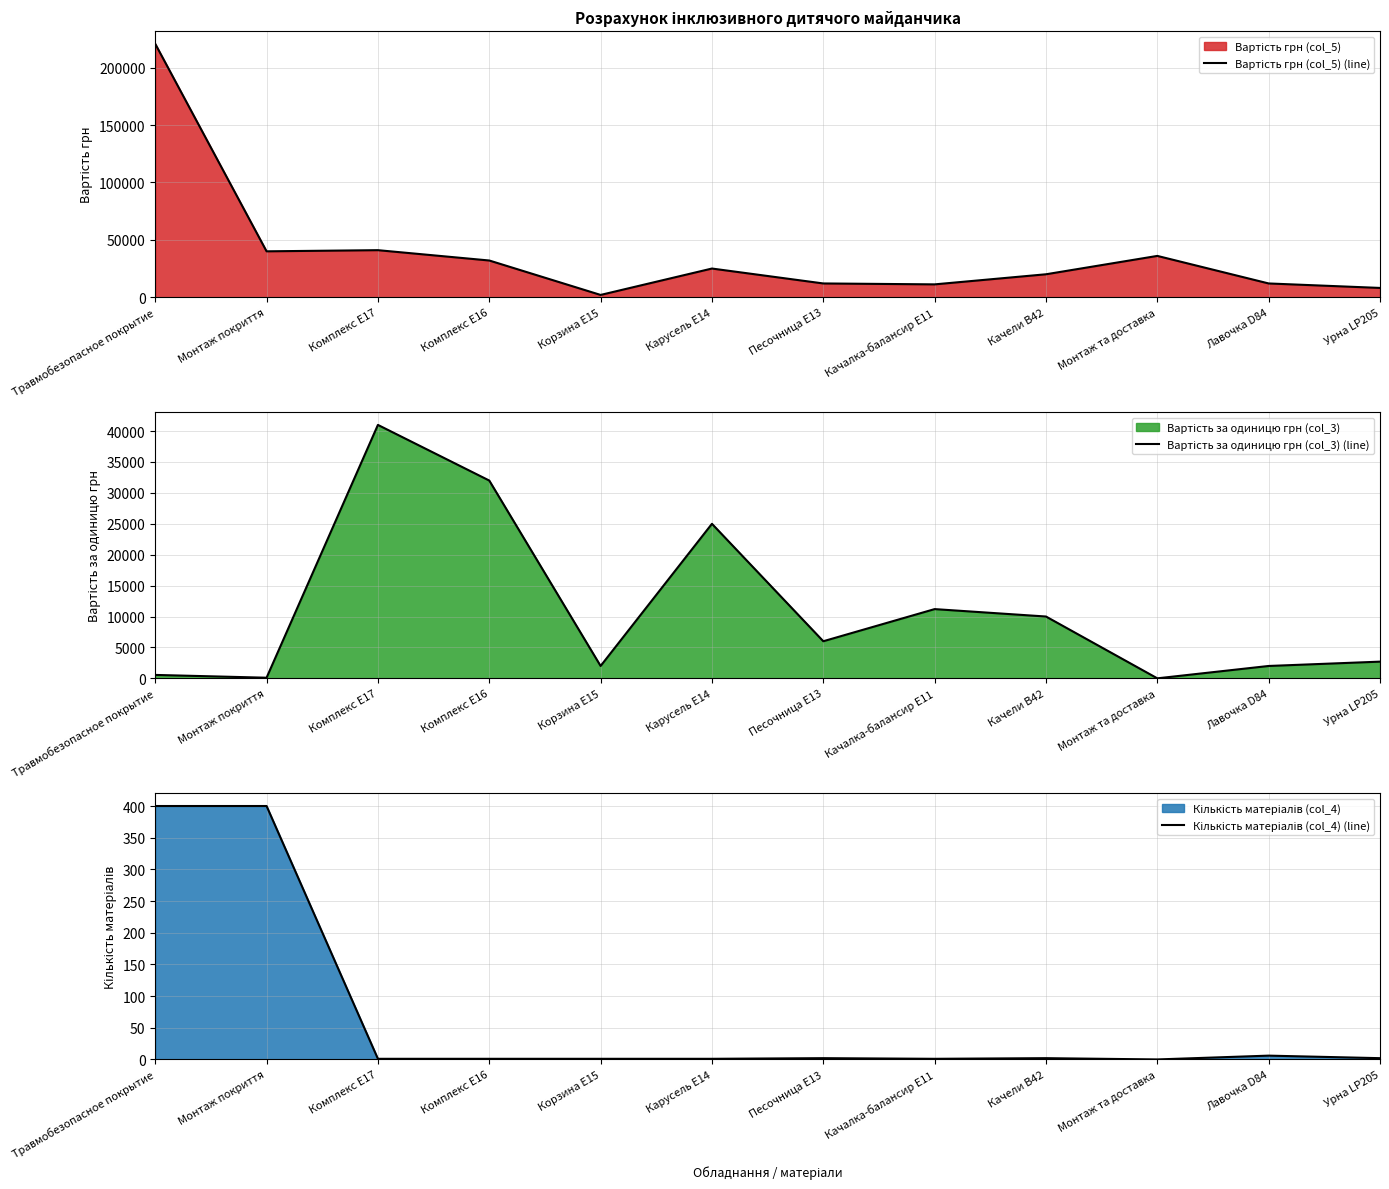

Is it true that Вартість грн (col_5) (line) equals 25000 at Карусель E14?

True